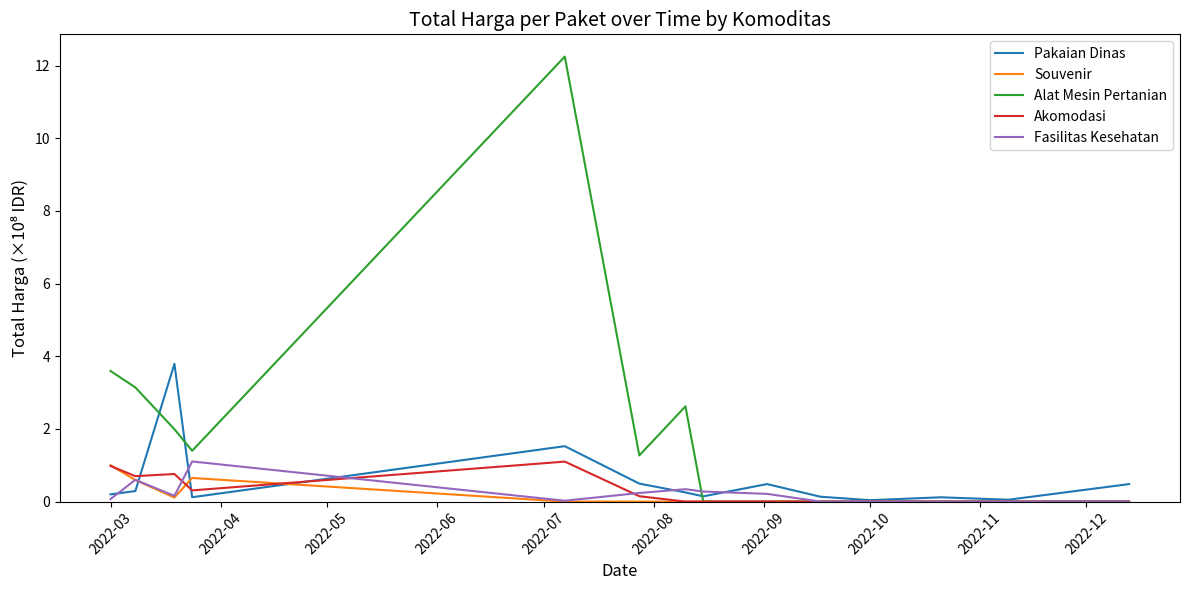

At how many categories does at least one series exceed 7?

1